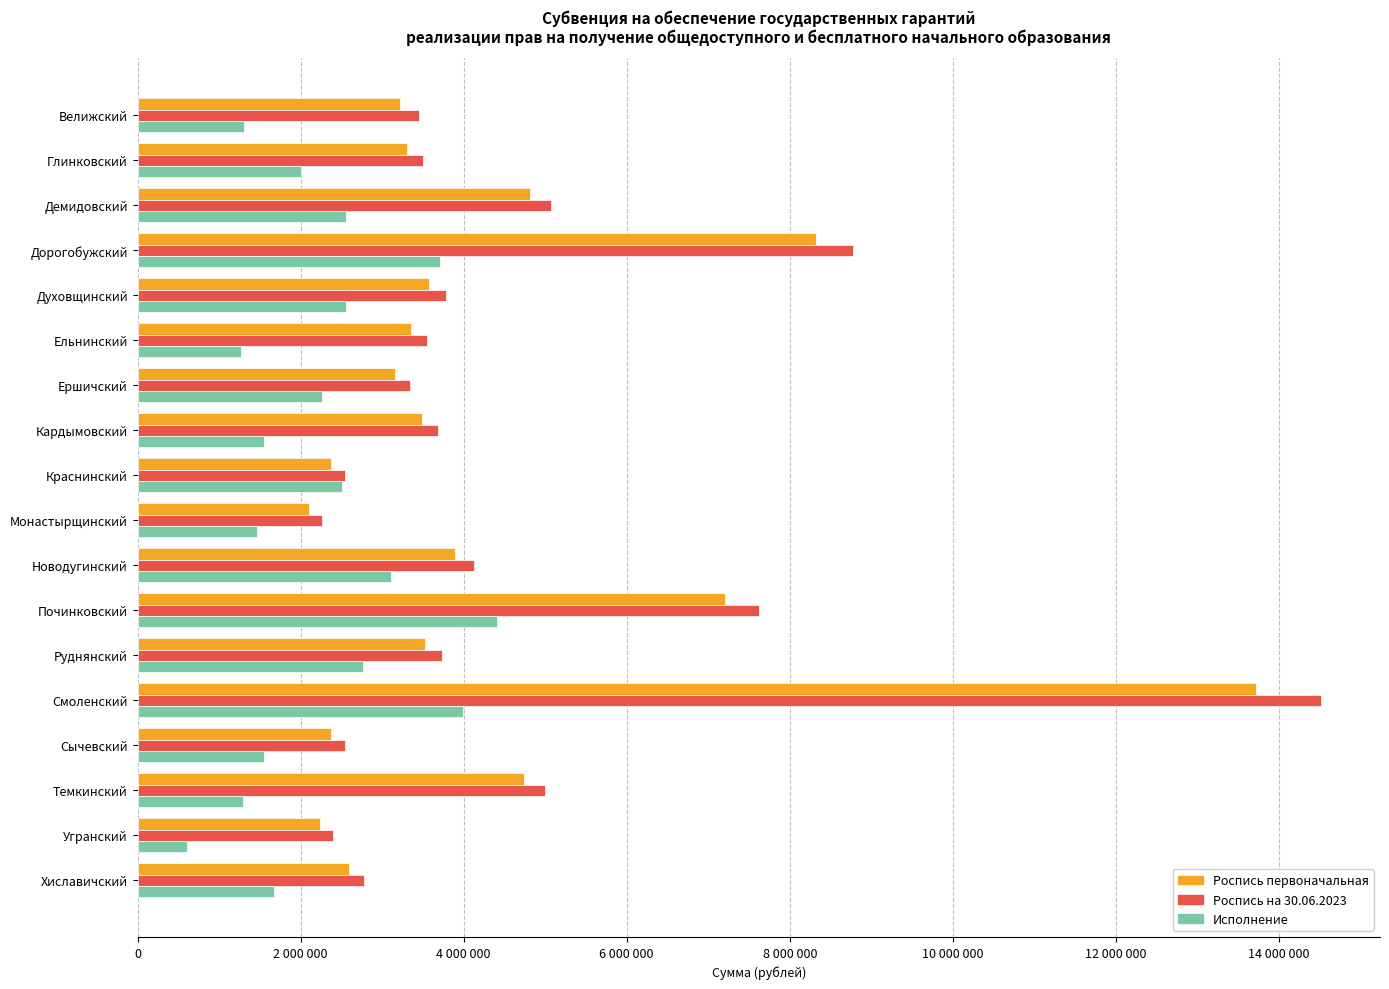

What are all the series names shown in the legend?

Роспись первоначальная, Роспись на 30.06.2023, Исполнение